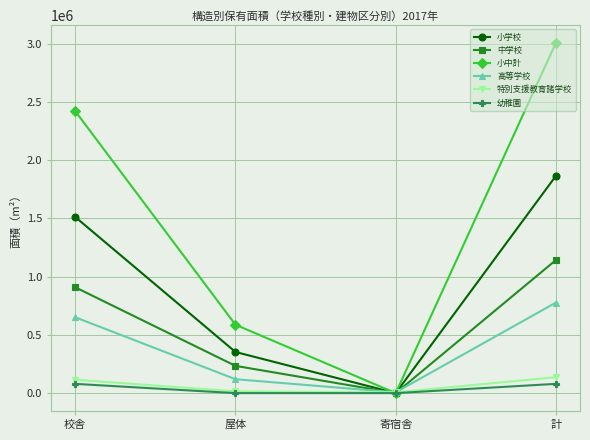

What is the spread (max minus min) of values at 校舎?

2341243